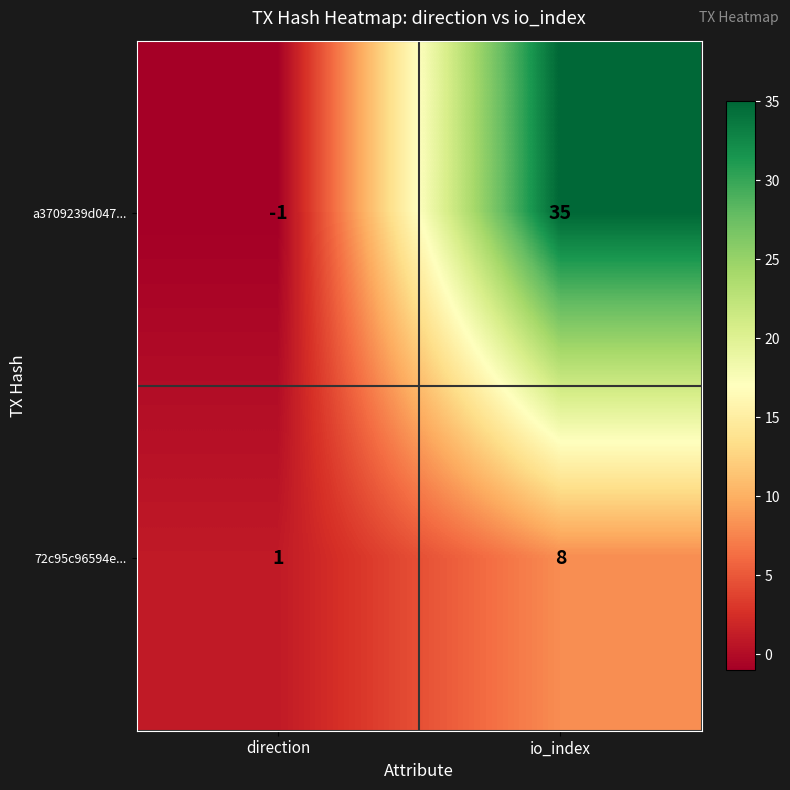

Which series changed the most between direction and io_index?

a3709239d047...